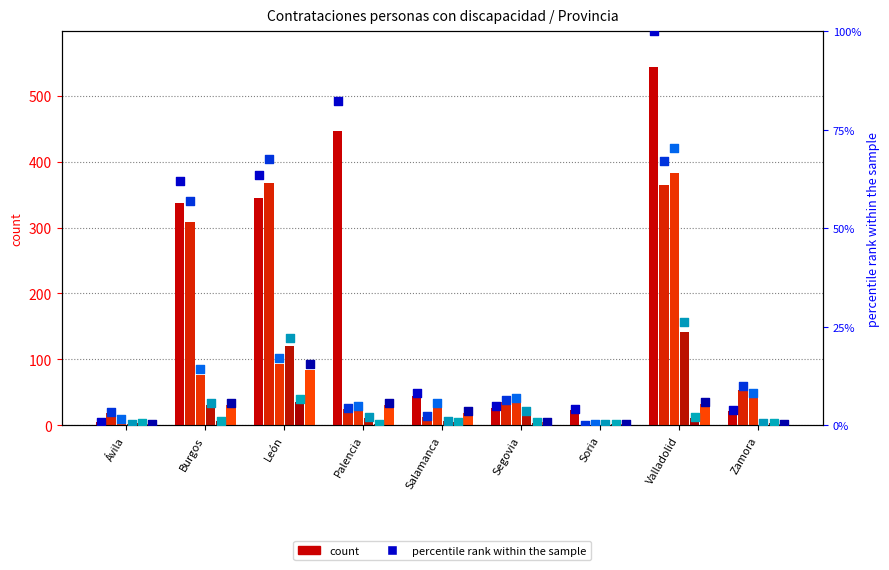

What is the total value across all series at Valladolid?

891.0